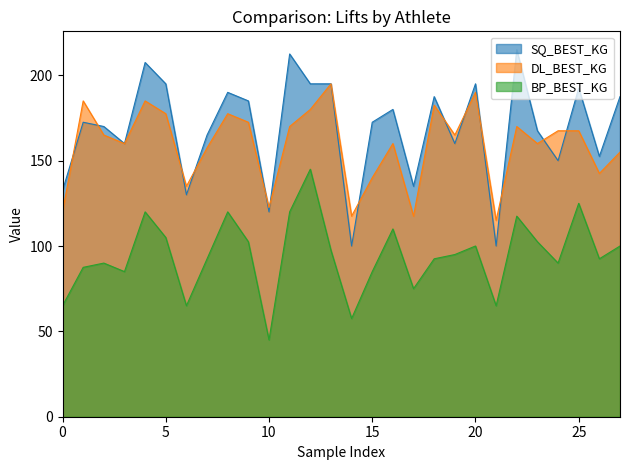

True or false: BP_BEST_KG and SQ_BEST_KG cross at least once.

False